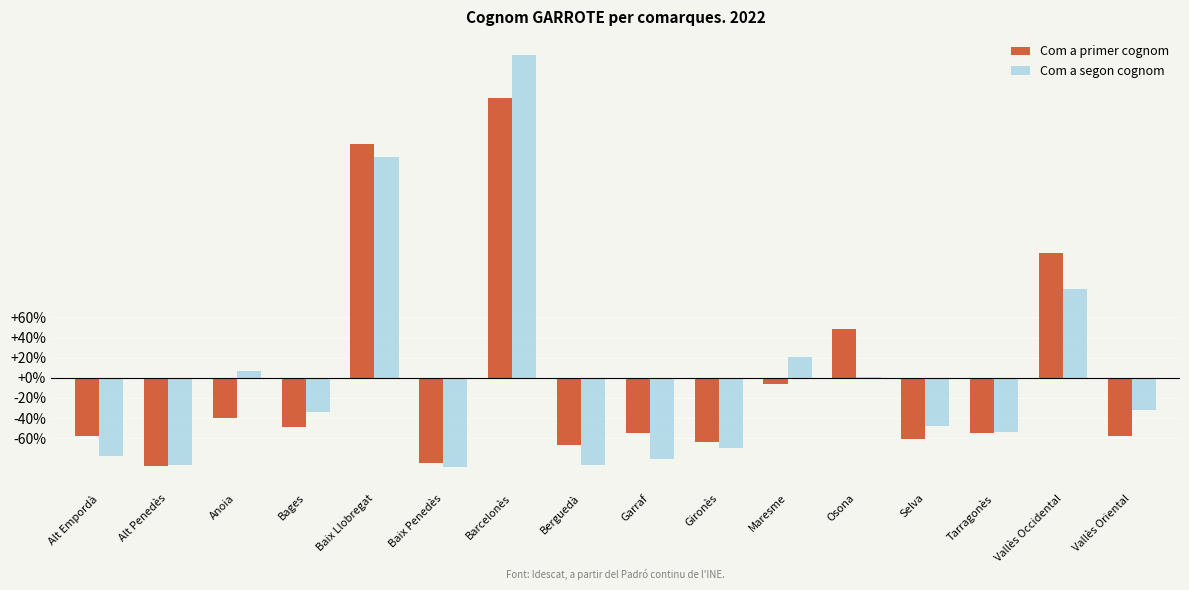

True or false: Com a primer cognom has a value of -12.2 at Bages.

False